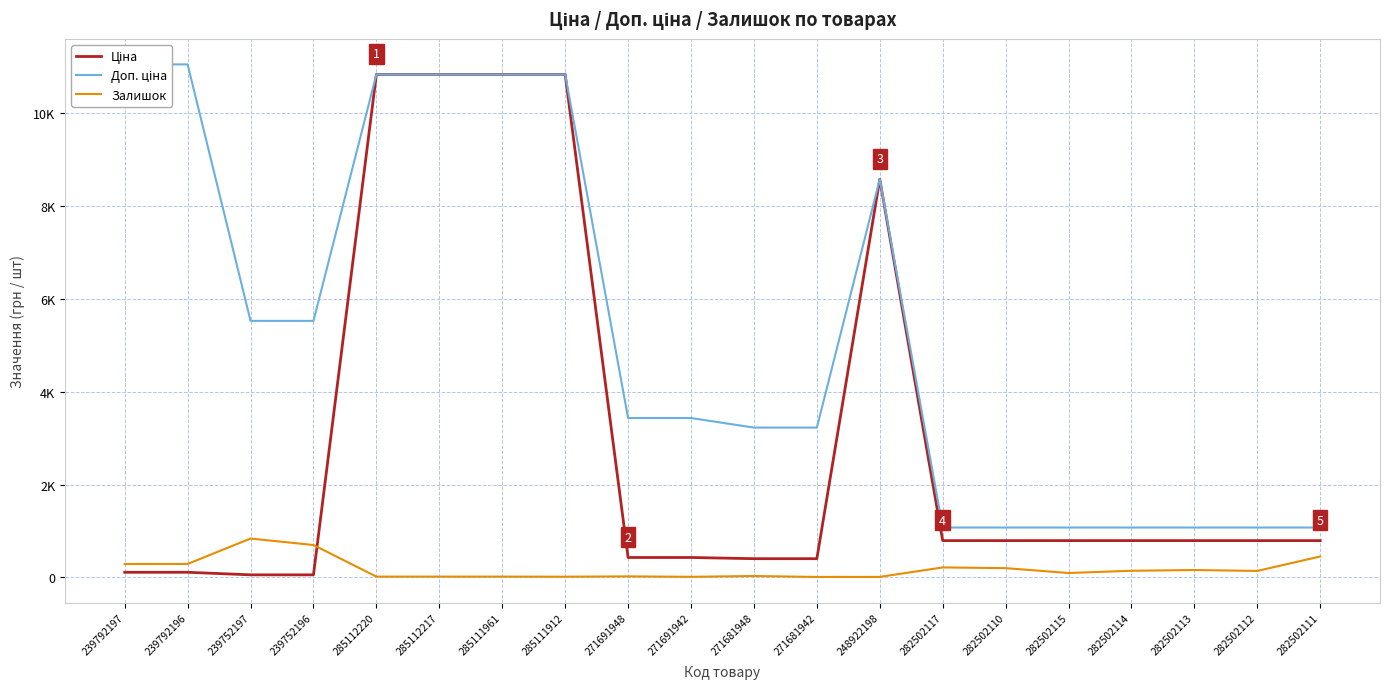

What is the average value of the Залишок series?

183.5